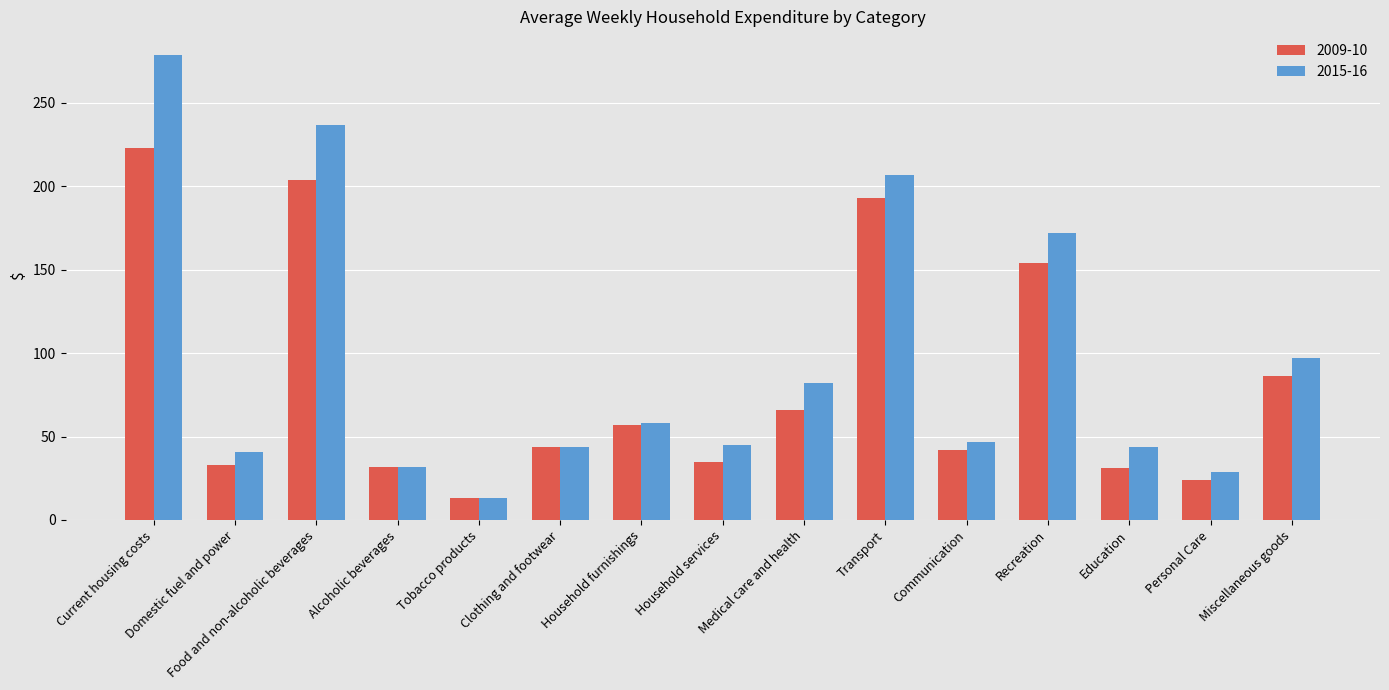

How many data points does each series have?

15